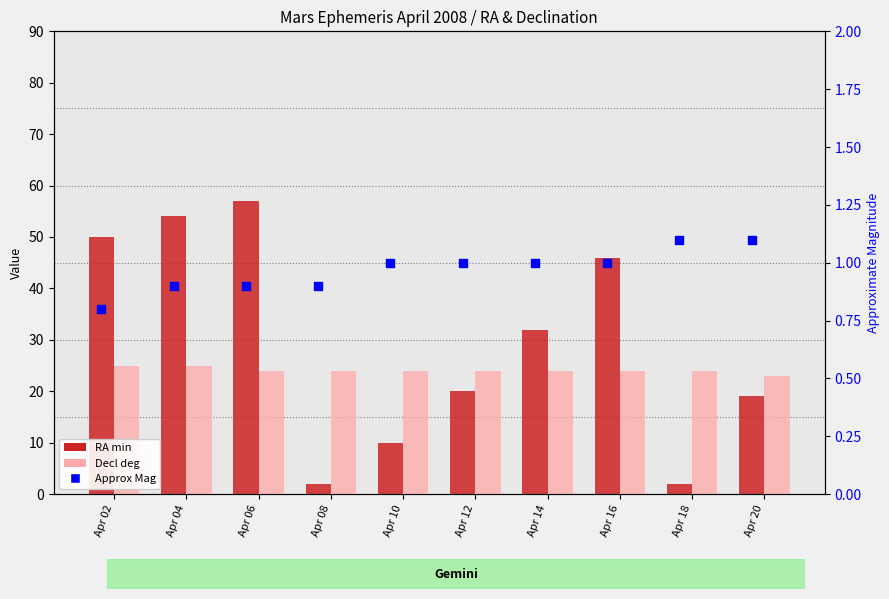

Which series has the widest spread of Y values?

RA min